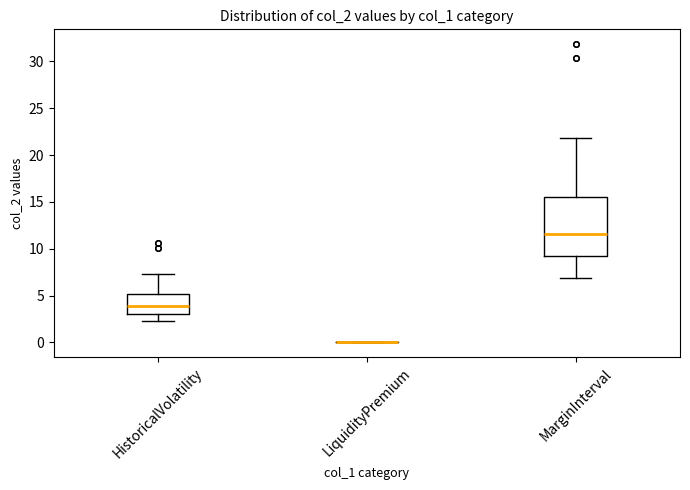

Comparing the boxes themselves (not the whiskers), which one is the tallest?

MarginInterval